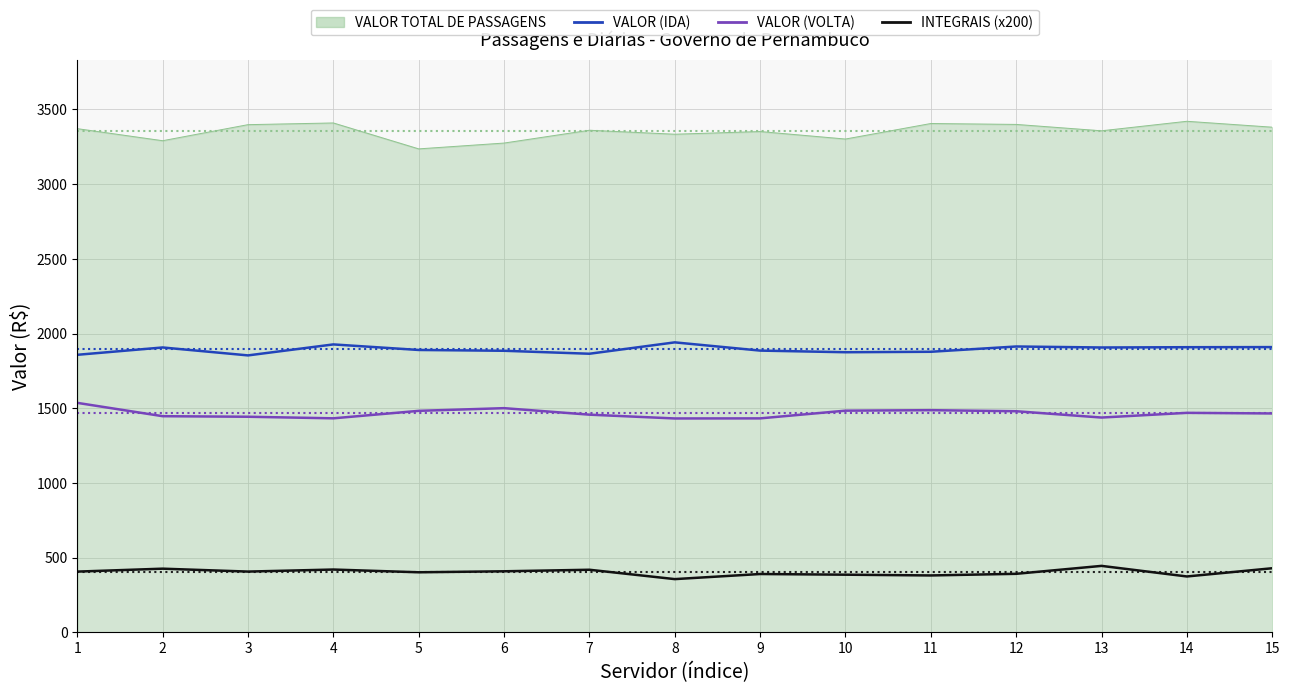

Which series has the largest total across all categories?

VALOR TOTAL DE PASSAGENS